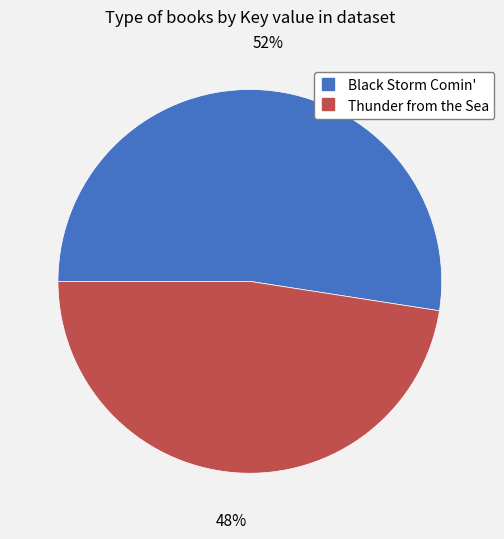

To the nearest percent, what portion does Thunder from the Sea represent?

48%